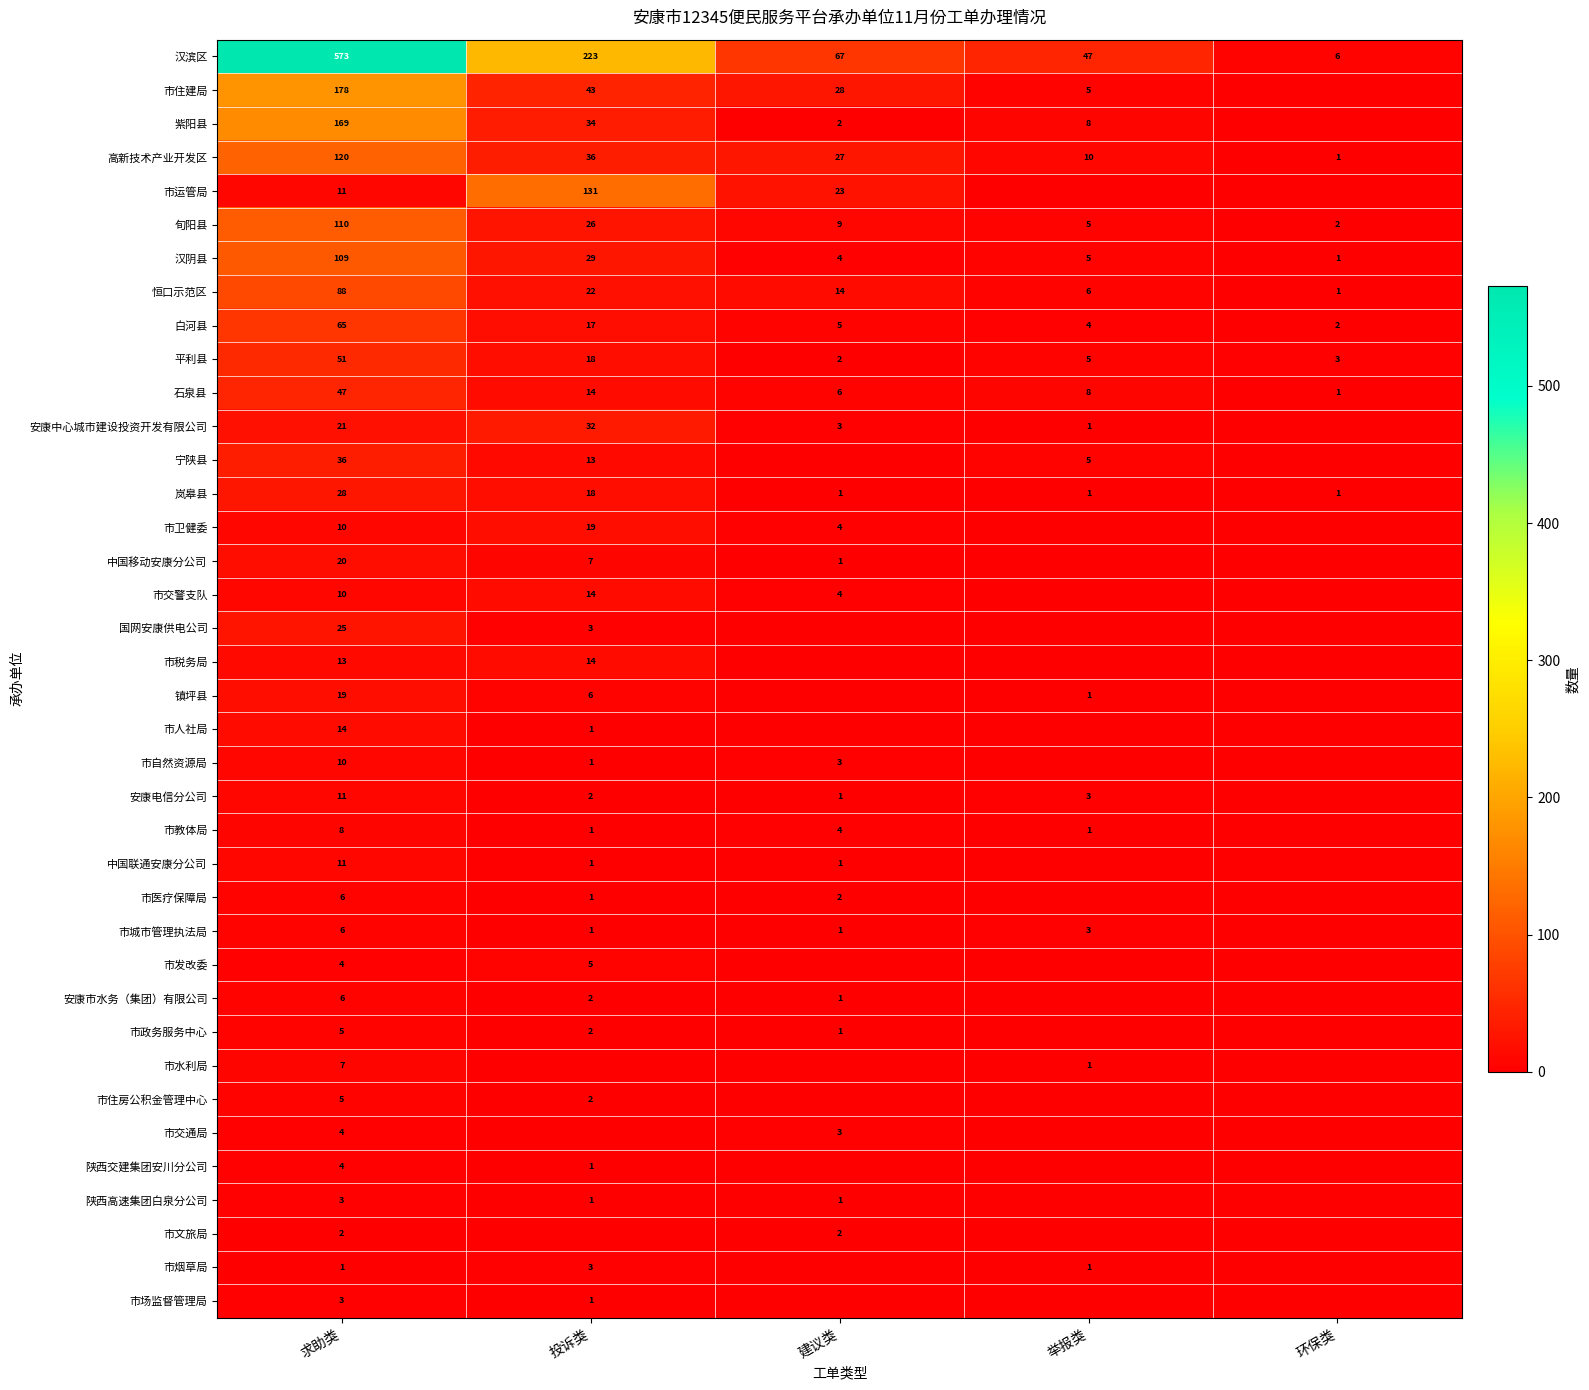

At how many categories does at least one series exceed 521?

1